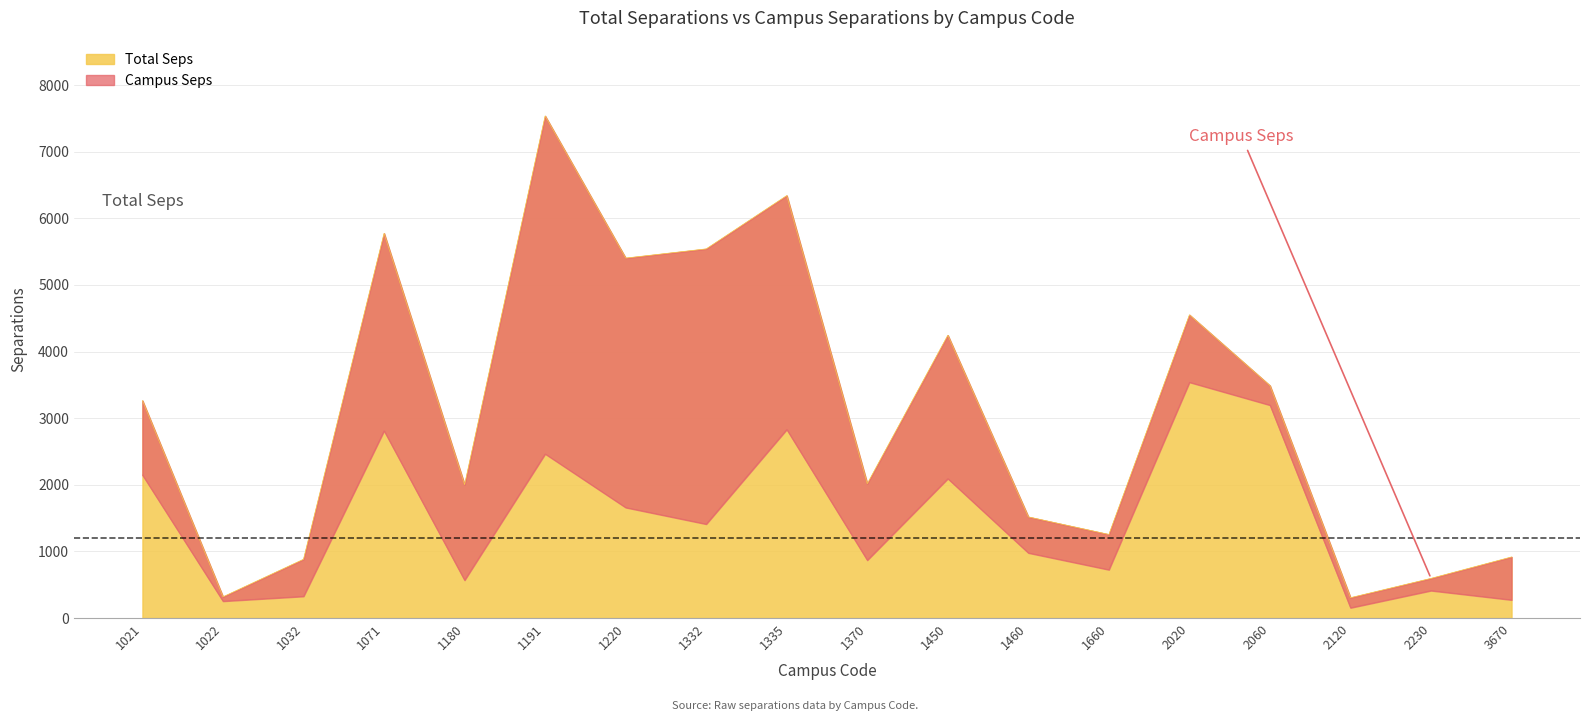

Rank the series by their average value, from lowest to highest.

Campus Seps, Total Seps